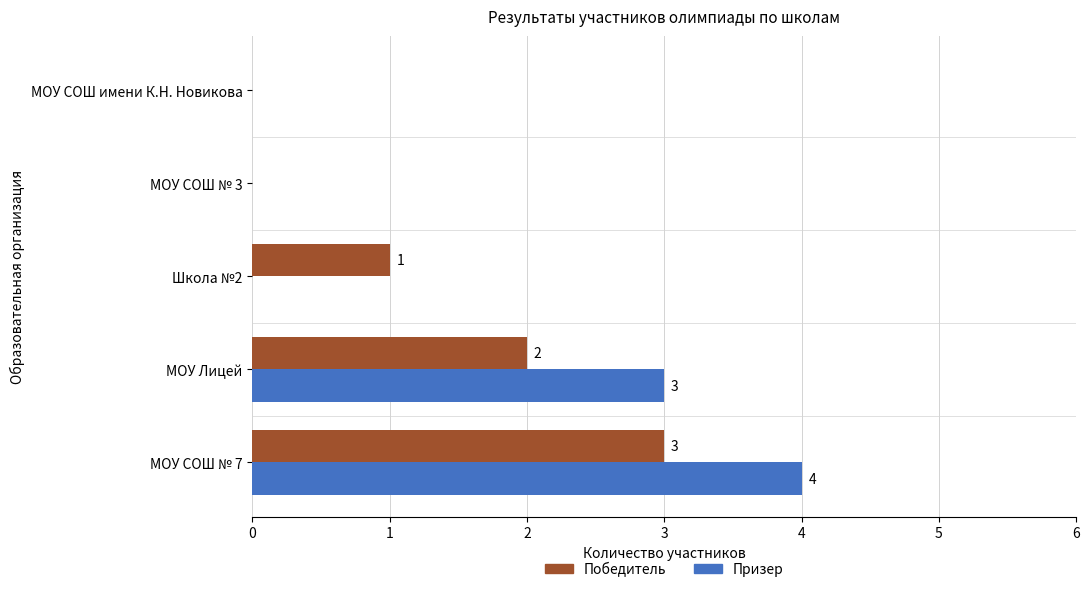

Is the value of Призер at Школа №2 greater than the value of Победитель at МОУ СОШ № 7?

No